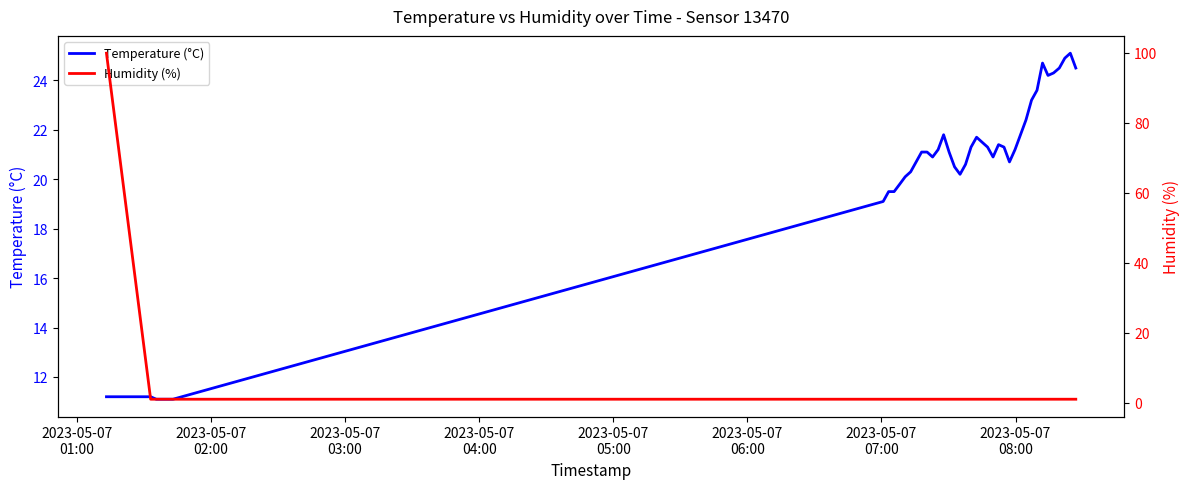

What is the highest value of the Humidity (%) series?

99.9